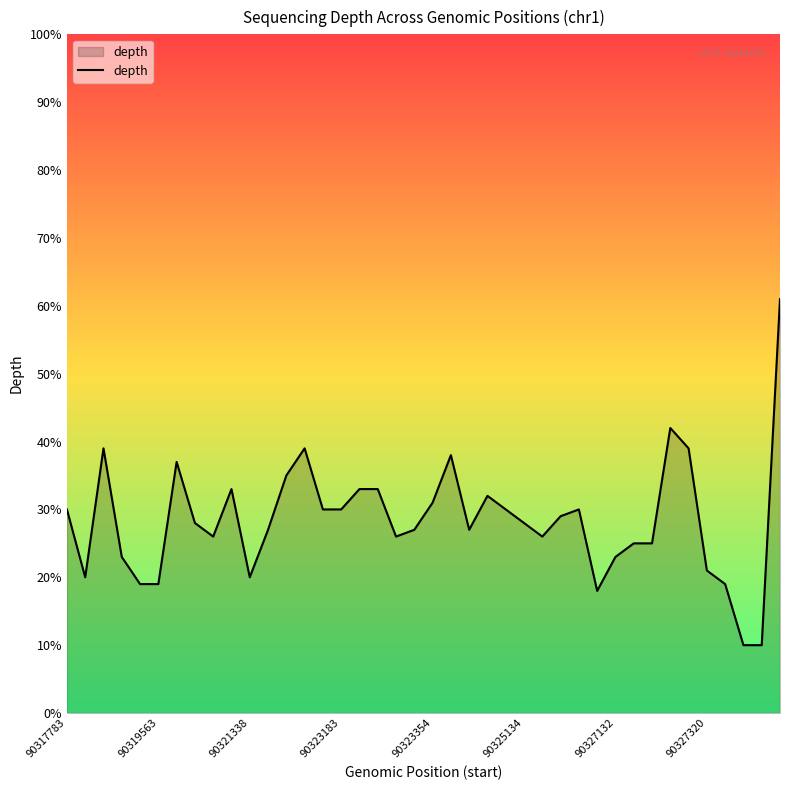

What is the greatest value displayed?

61